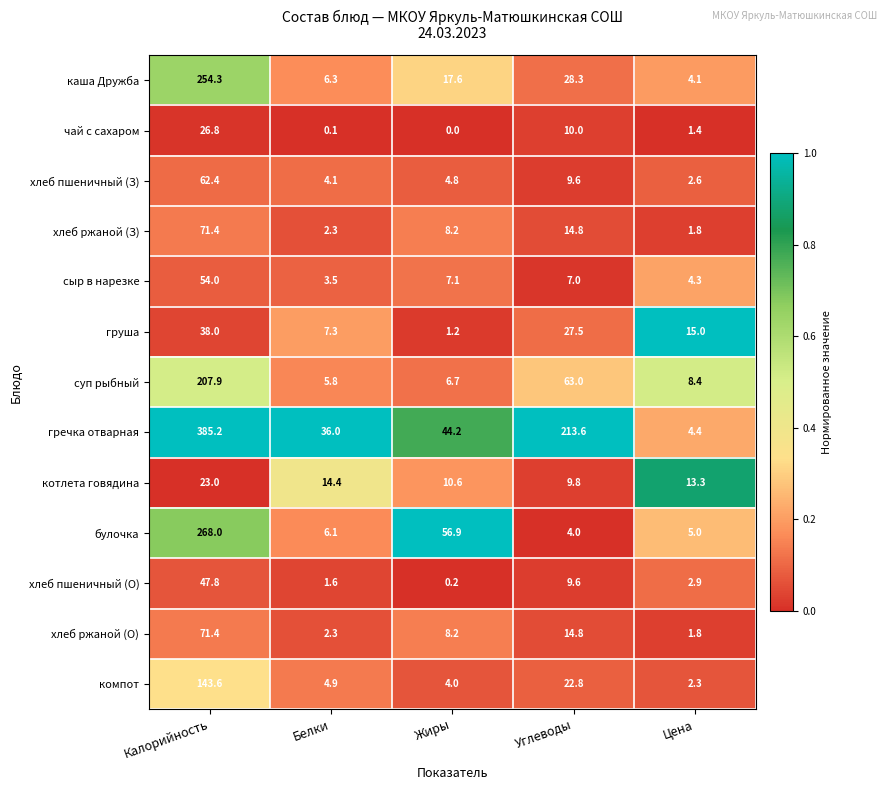

Is it true that котлета говядина equals 14.4 at Белки?

True